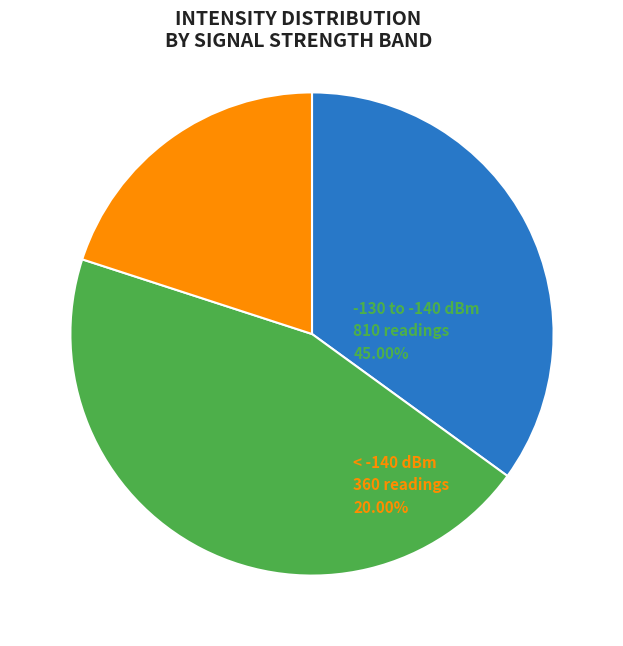

Does any single category account for the majority?

No